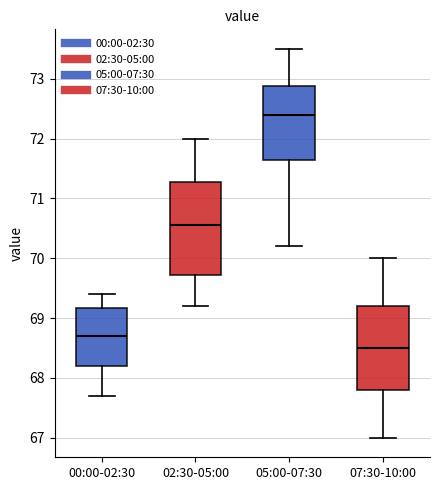

Reading left to right, transcribe this box plot: for each box, give where its median line is, the range the box spans, and where its two whiskers end, as read against the y-axis. The values are not printed on the chart, so give them approximately, as read against the axis.

00:00-02:30: median 68.7, box 68.2 to 69.2, whiskers 67.7 to 69.4
02:30-05:00: median 70.6, box 69.7 to 71.3, whiskers 69.2 to 72.0
05:00-07:30: median 72.4, box 71.7 to 72.9, whiskers 70.2 to 73.5
07:30-10:00: median 68.5, box 67.8 to 69.2, whiskers 67.0 to 70.0